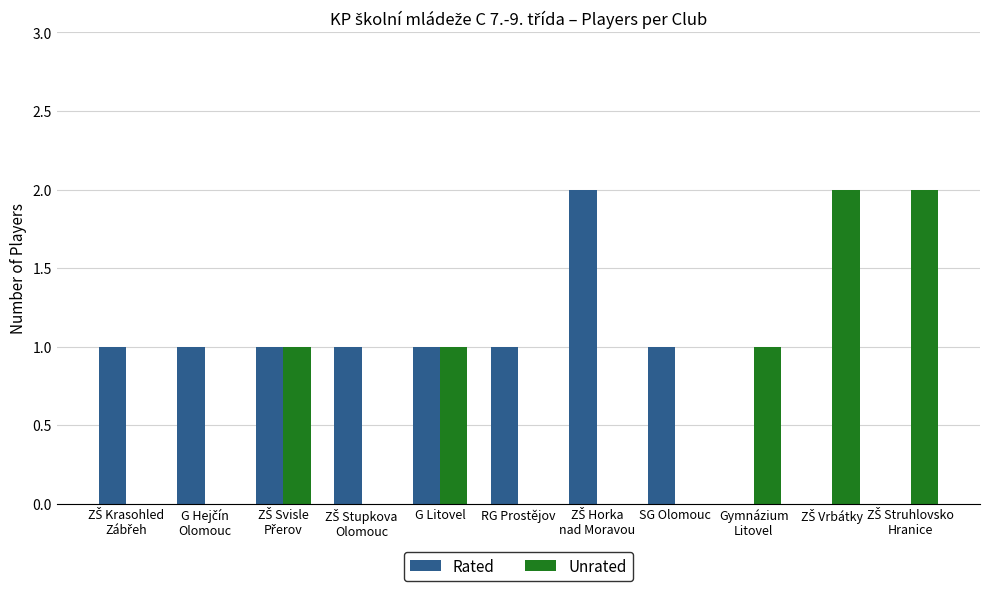

What is the total value across all series at Gymnázium
Litovel?

1